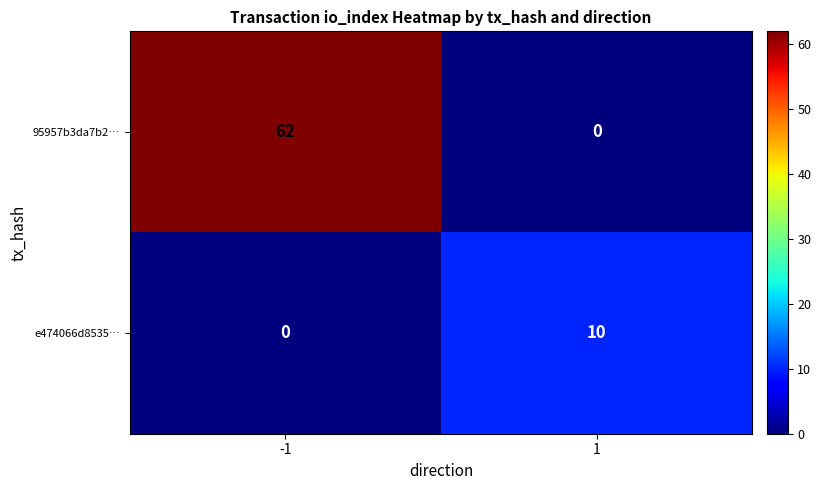

Which category has the highest value across all series?

-1